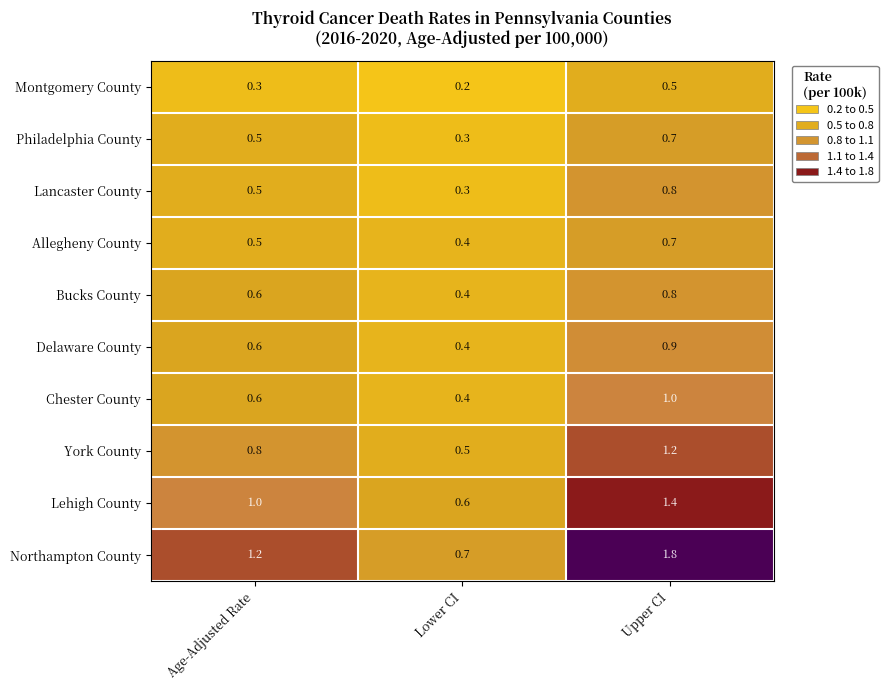

Is it true that Lancaster County equals 0.3 at Lower CI?

True